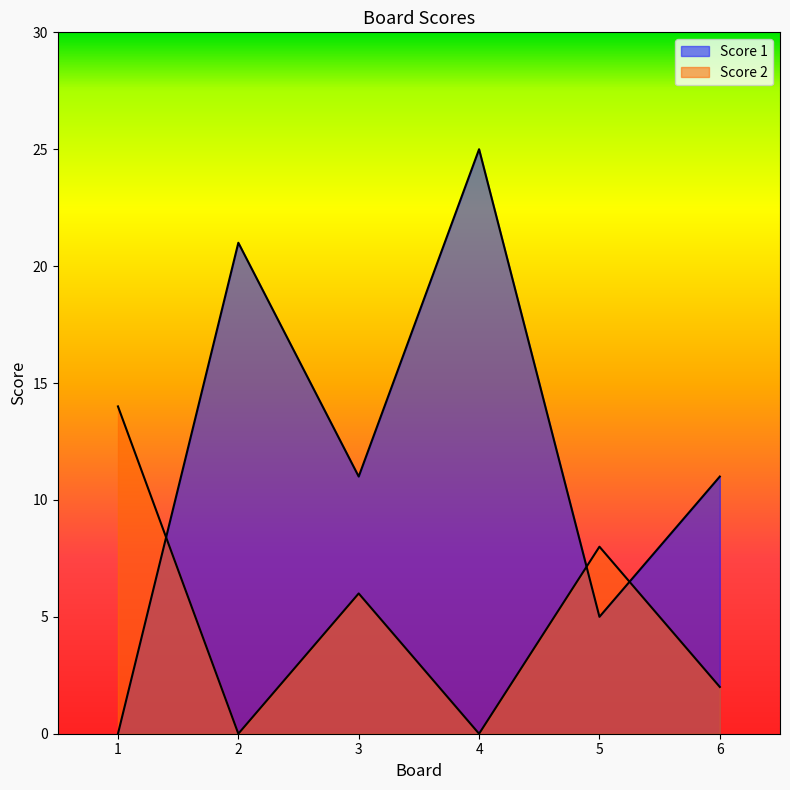

Between 2 and 1, which is larger?

2